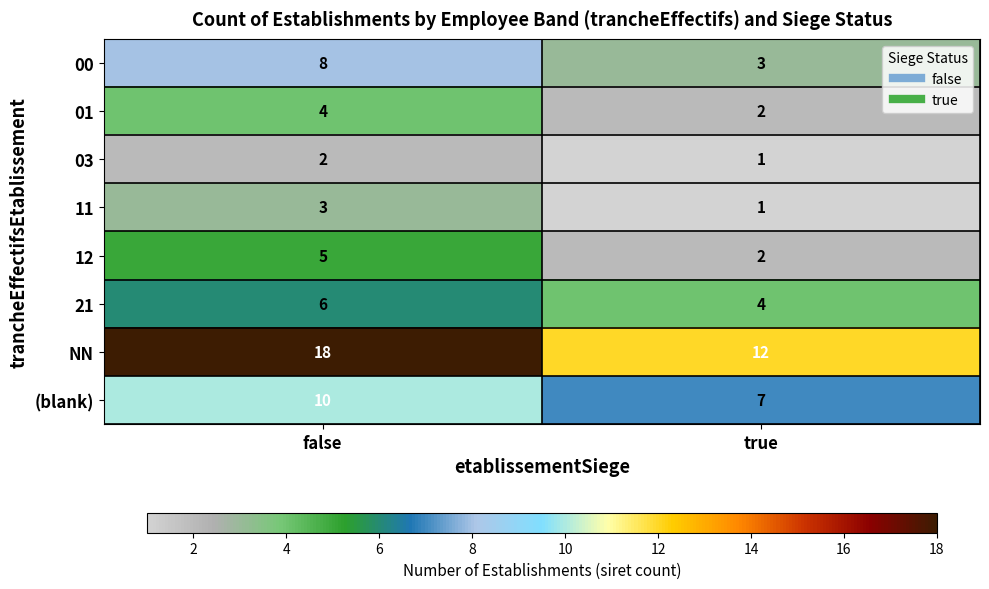

Is it true that 03 equals 2 at false?

True